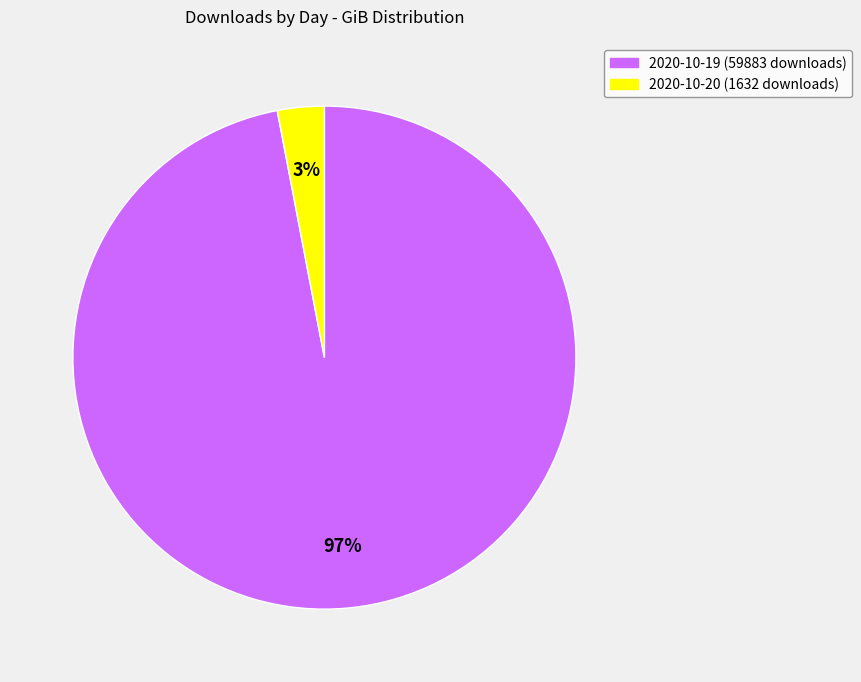

What is the ratio of the value at 2020-10-19 (59883 downloads) to the value at 2020-10-20 (1632 downloads)?

32.3